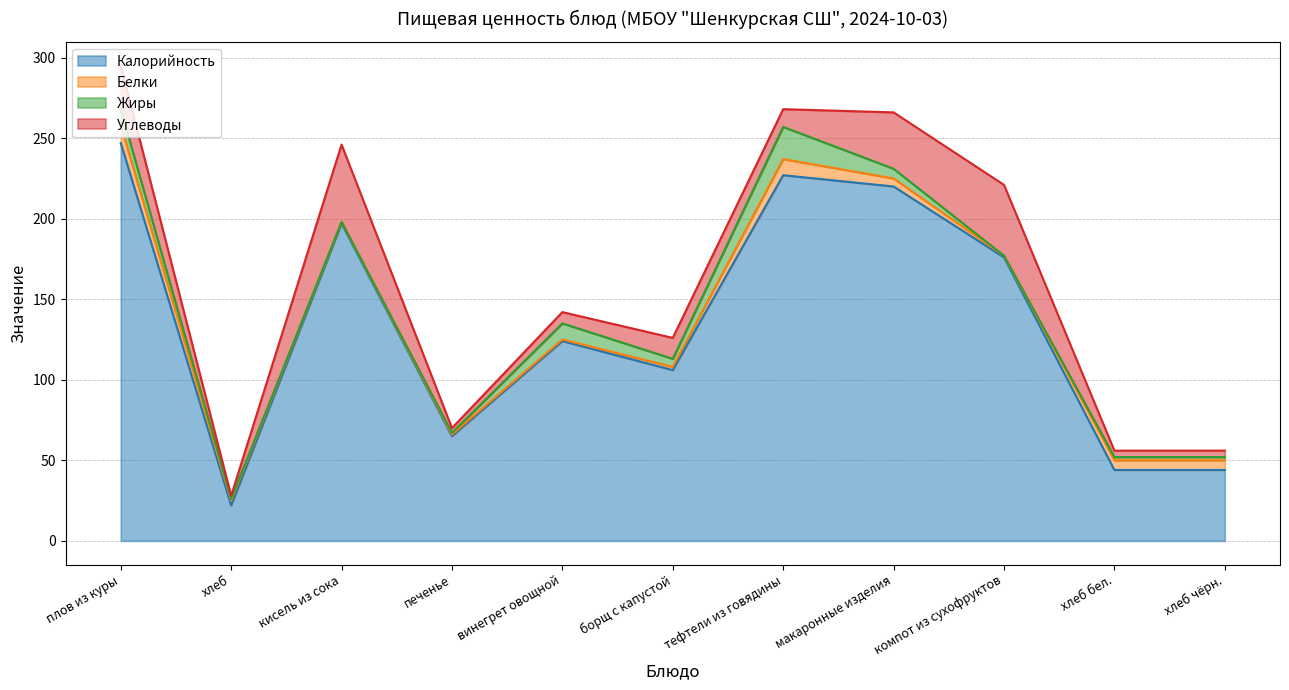

Is it true that Углеводы equals 16 at тефтели из говядины?

False